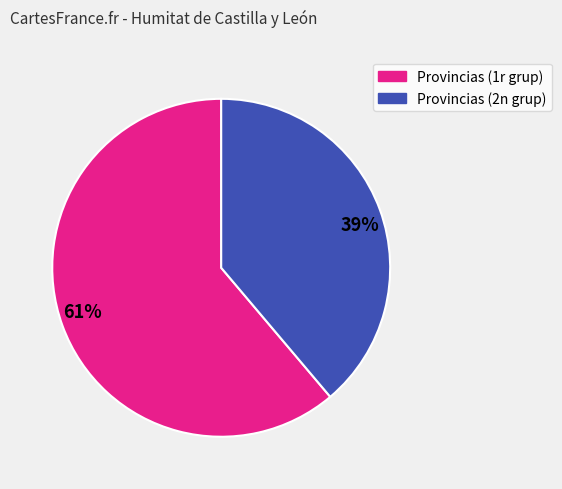

What is the largest slice in the pie chart?

61%